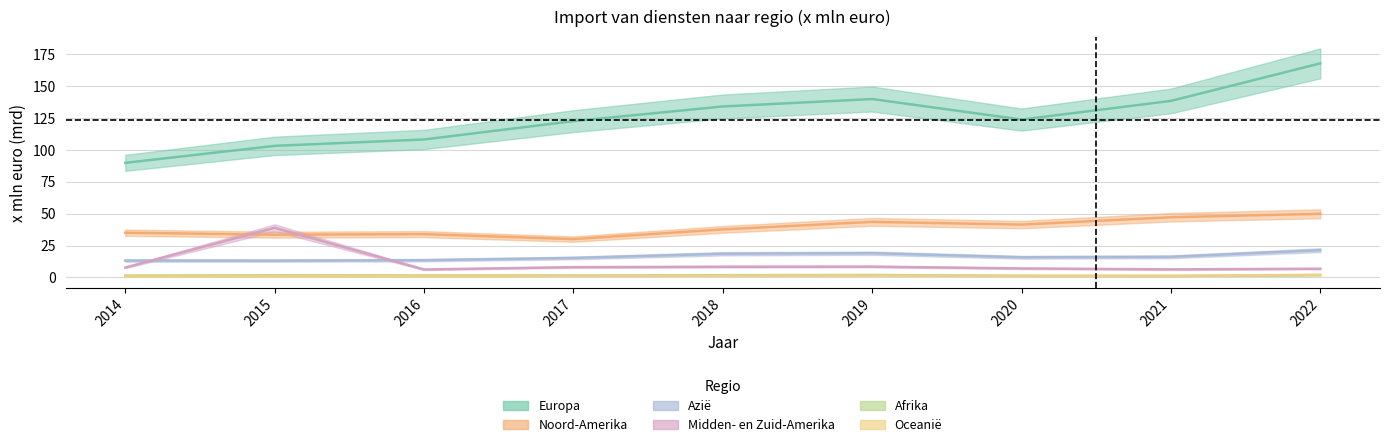

True or false: Oceanië and Azië cross at least once.

False